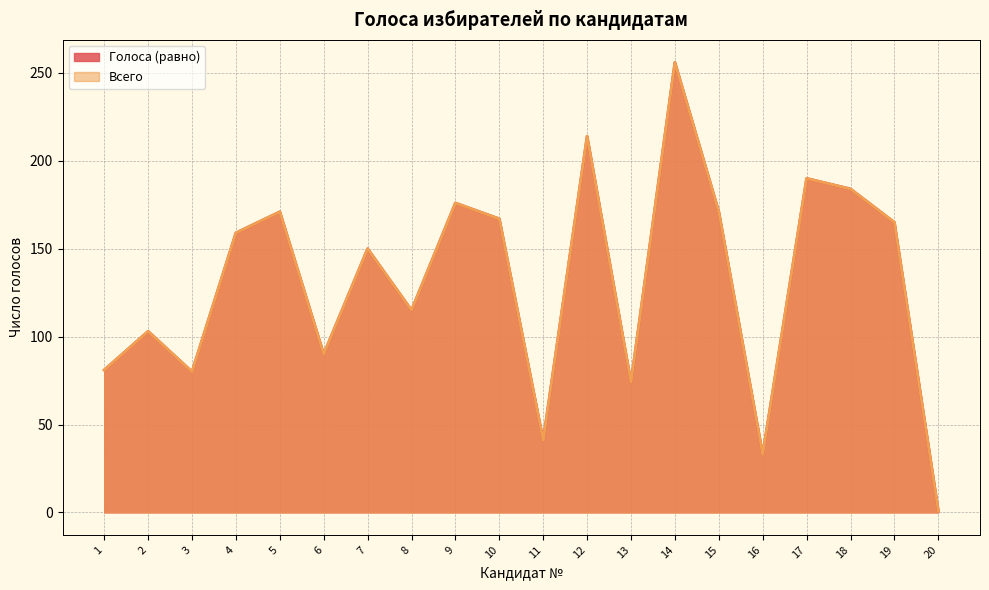

True or false: Голоса (равно) and Всего intersect in this chart.

False